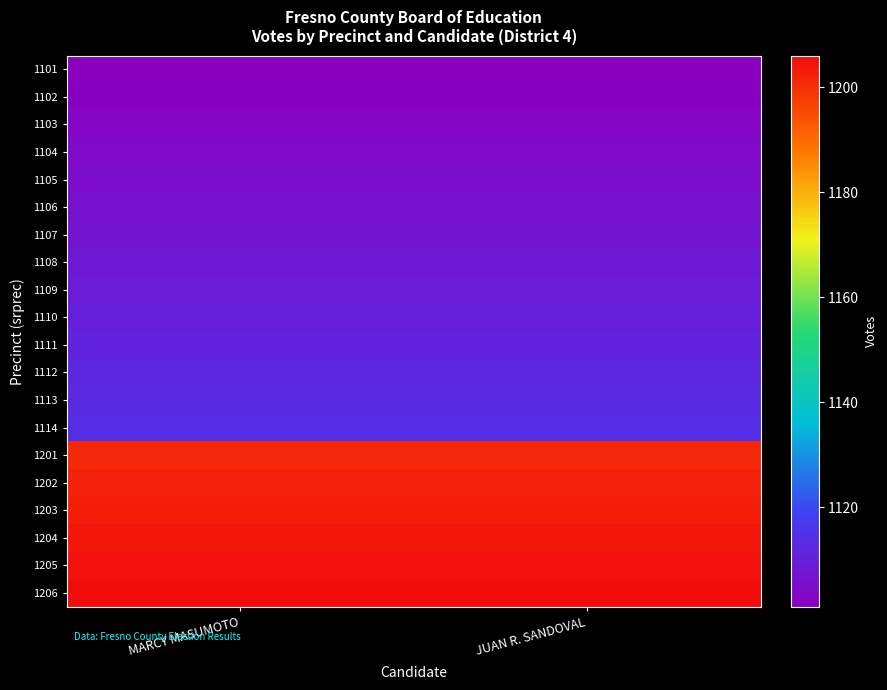

Which series has the largest range (max minus min)?

1101